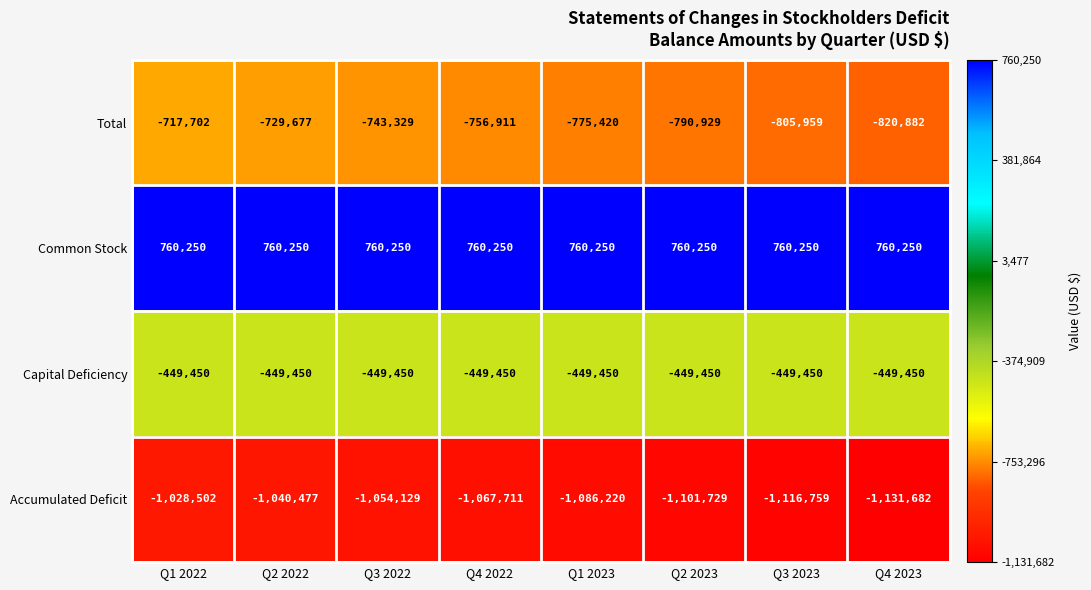

Rank the series at Q1 2023 from lowest to highest value.

Accumulated Deficit, Total, Capital Deficiency, Common Stock